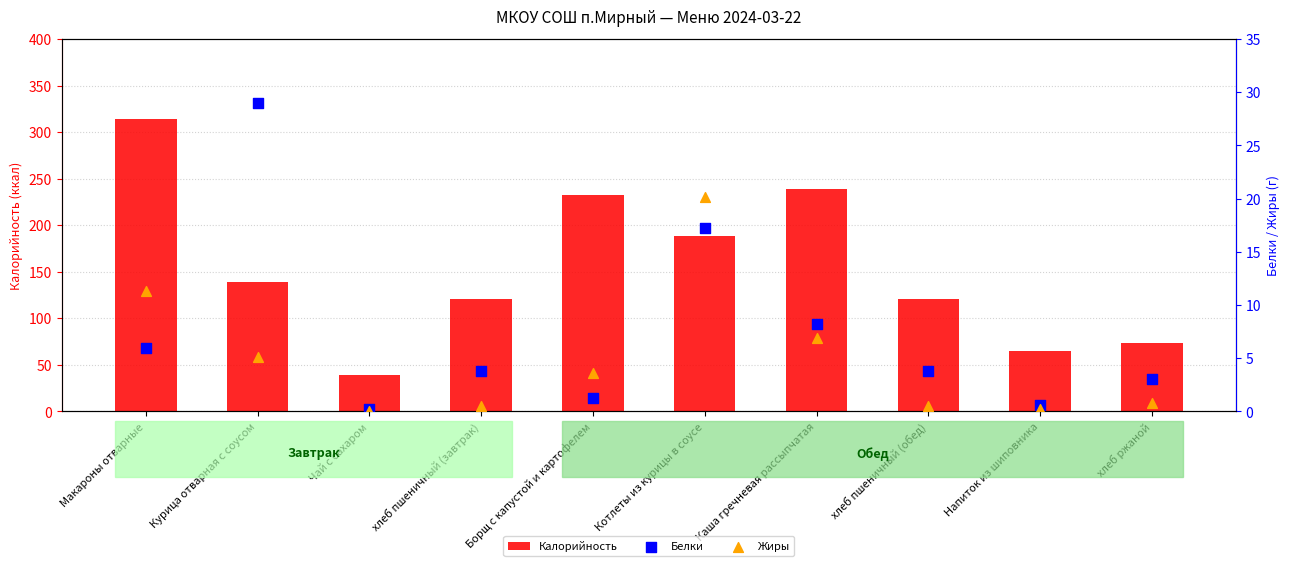

Which series reaches the minimum Y coordinate?

Жиры